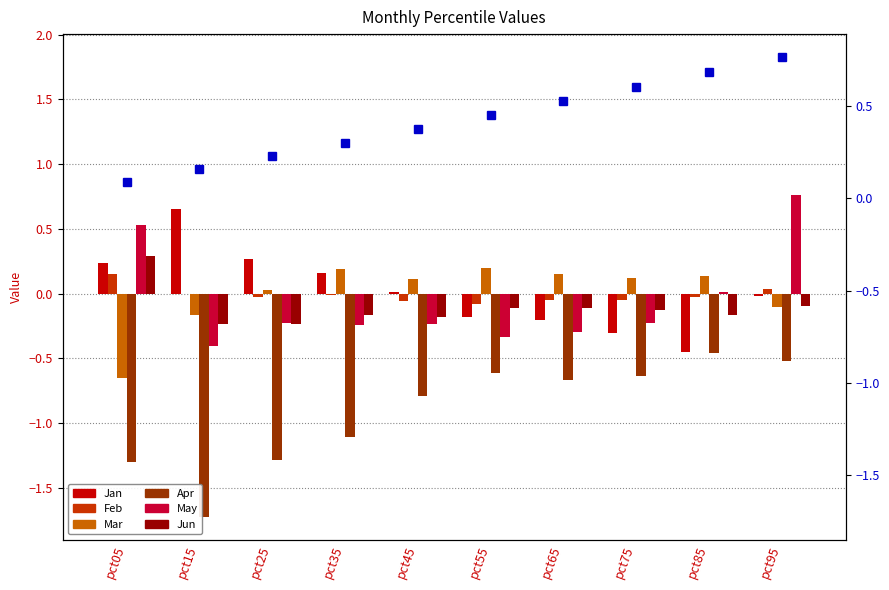

What is the difference between the second highest and minimum values in the Jun series?

0.1